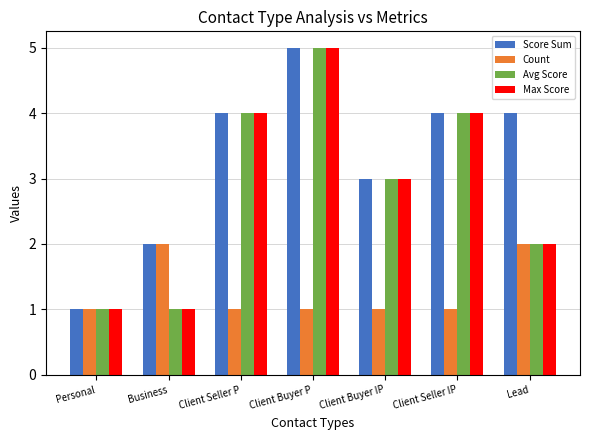

What is the label of the 6th bar from the right?

Business